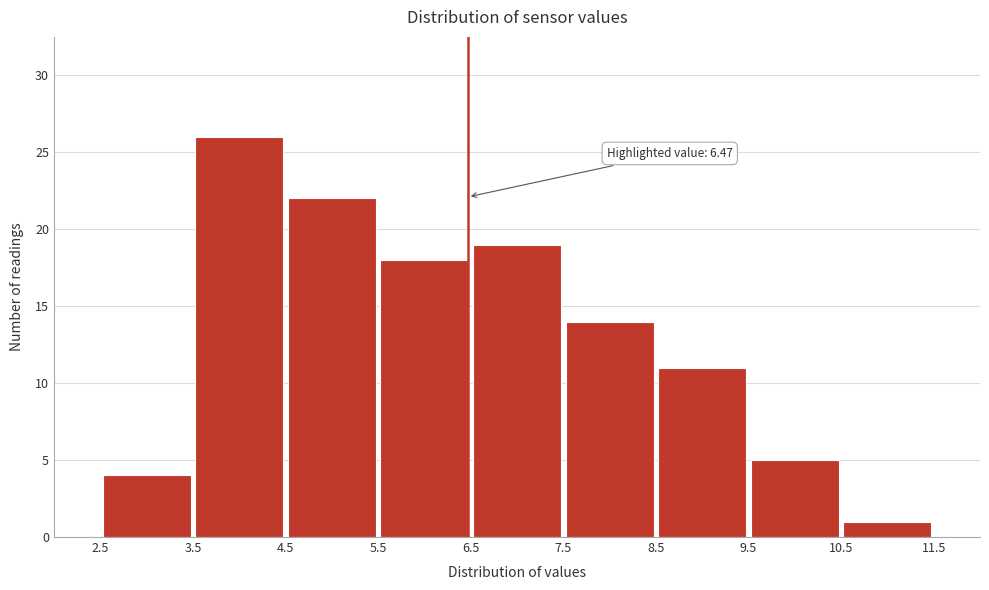

Which range on the x-axis has the tallest bar?

3.5 to 4.5